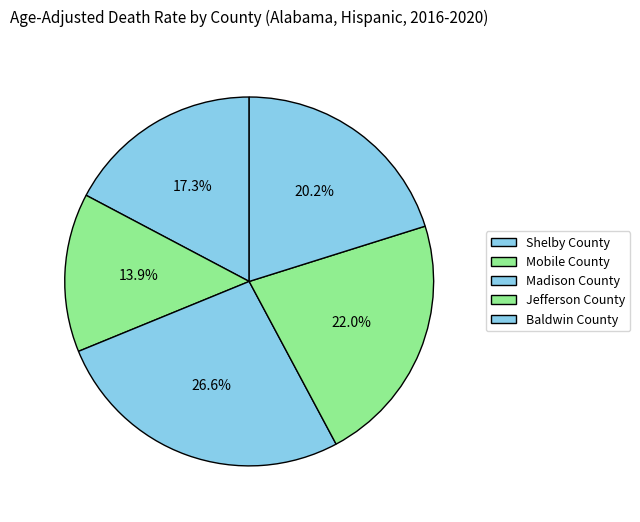

To the nearest percent, what is the average slice percentage?

20%